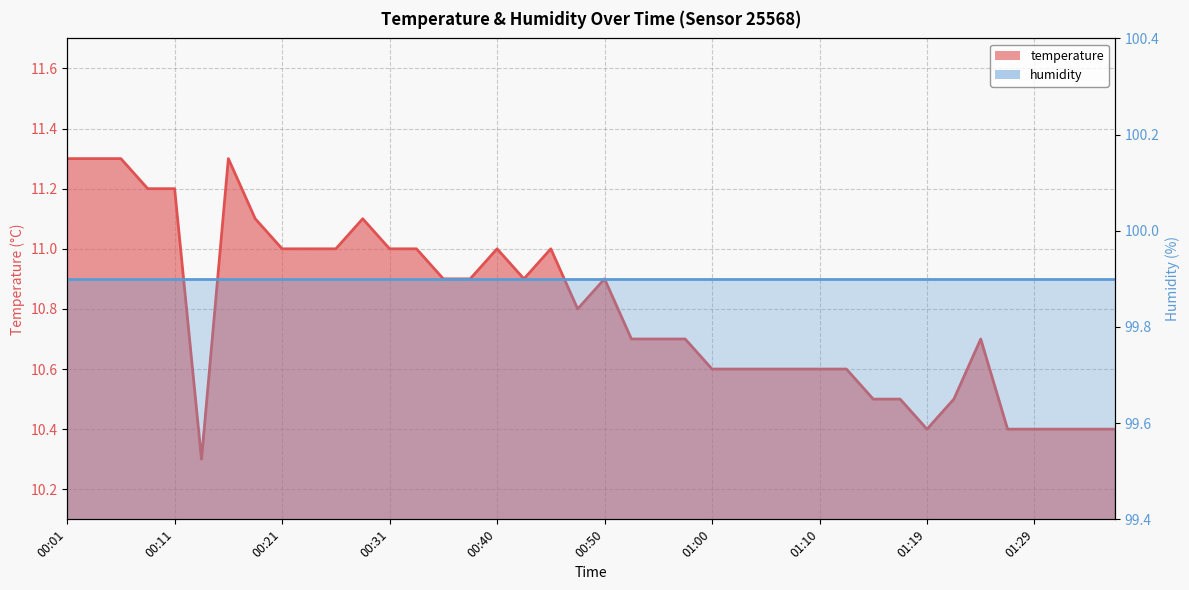

What is the average value?

10.8